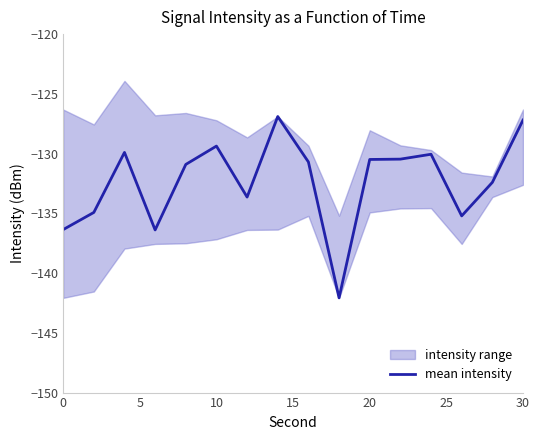

What is the maximum value shown in the chart?

-126.9